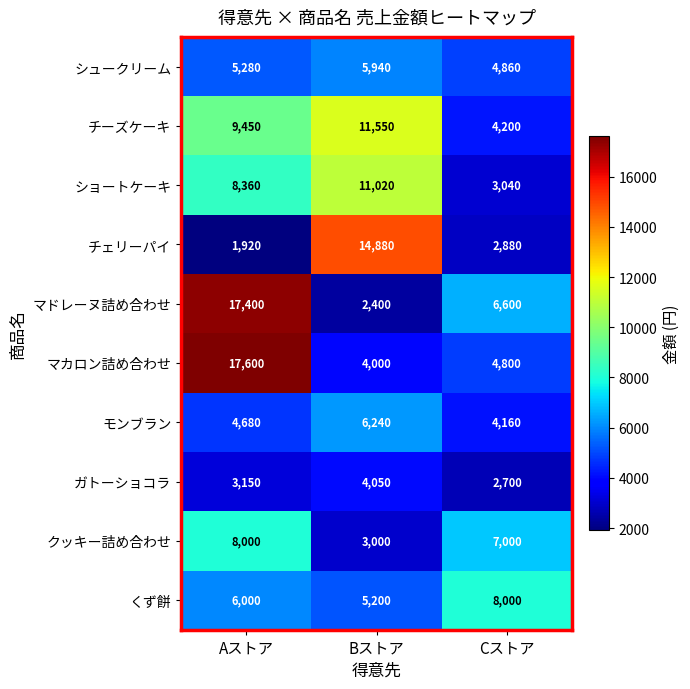

Reading left to right, transcribe all the data shown in this chart.

シュークリーム: 5280	5940	4860
チーズケーキ: 9450	11550	4200
ショートケーキ: 8360	11020	3040
チェリーパイ: 1920	14880	2880
マドレーヌ詰め合わせ: 17400	2400	6600
マカロン詰め合わせ: 17600	4000	4800
モンブラン: 4680	6240	4160
ガトーショコラ: 3150	4050	2700
クッキー詰め合わせ: 8000	3000	7000
くず餅: 6000	5200	8000